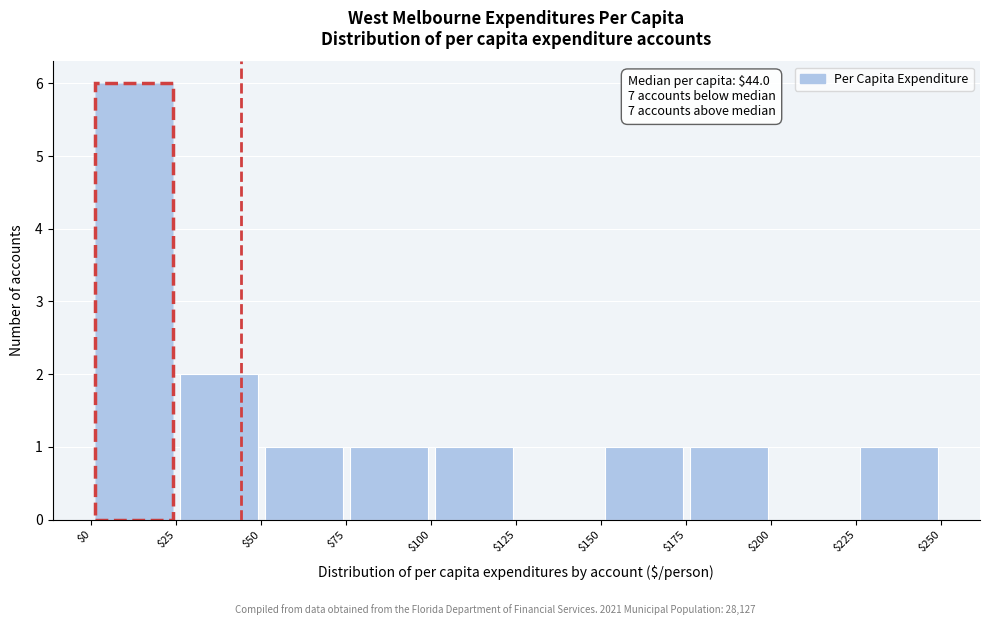

Which range on the x-axis has the tallest bar?

$0 to $25